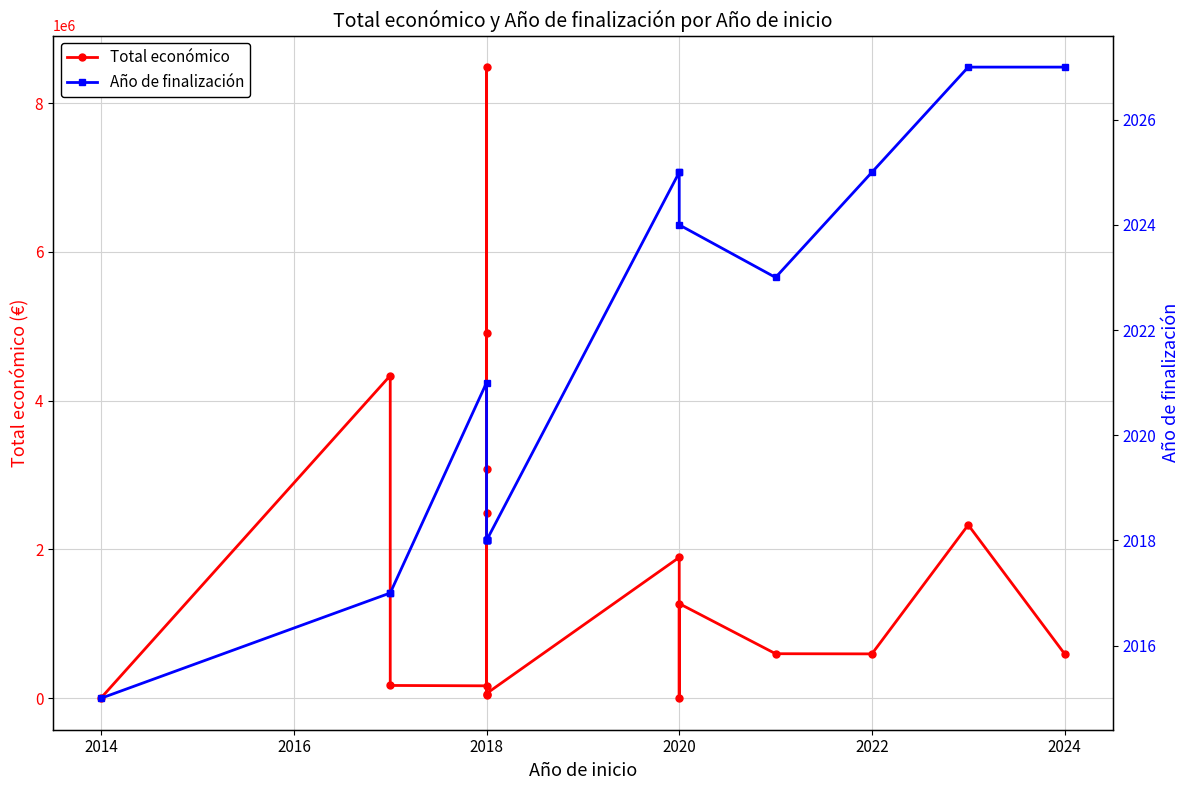

The value of Total económico at 2020 is 1272314. True or false?

True